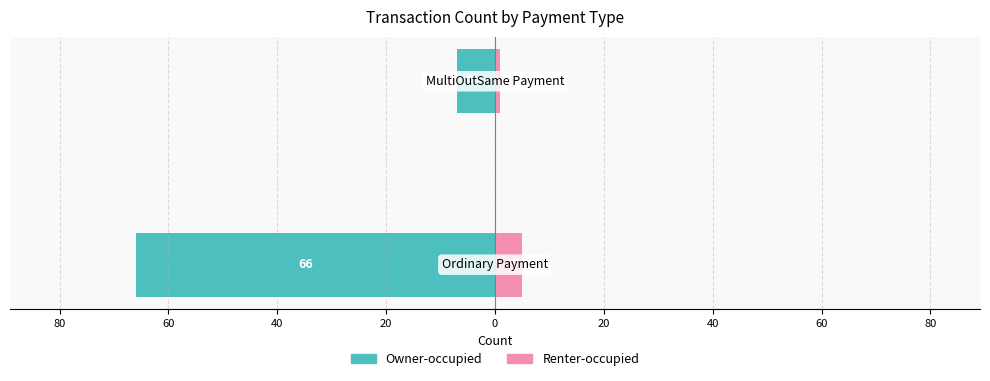

What is the smallest value displayed?

-66